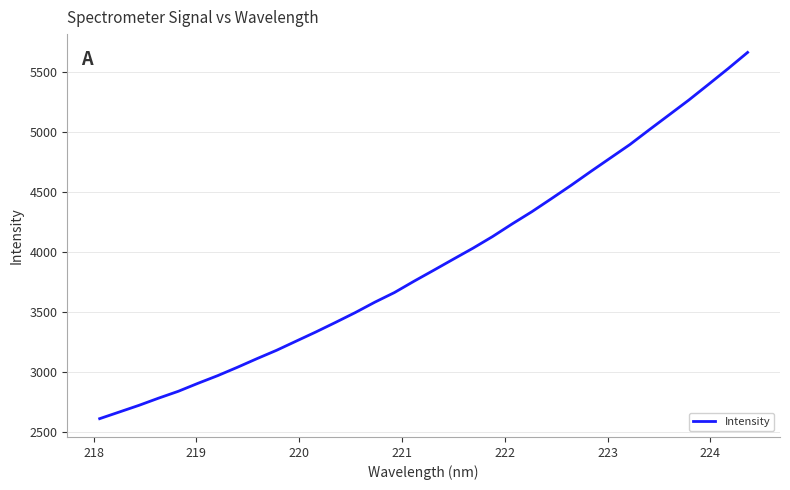

How many lines are shown in the chart?

1